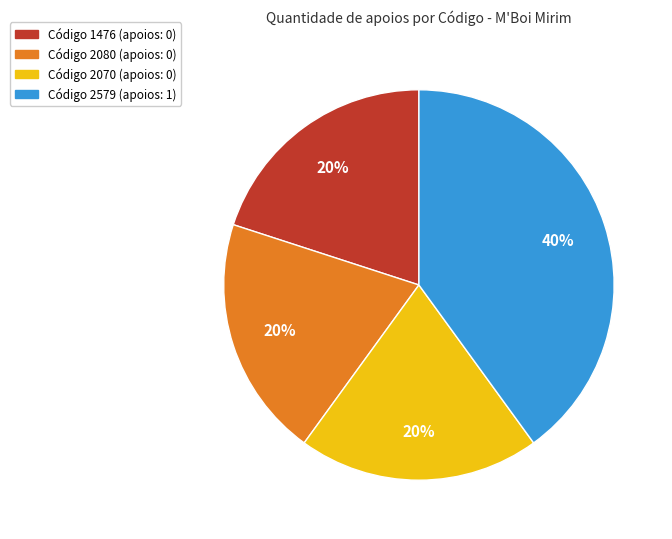

To the nearest percent, what is the average slice percentage?

25%